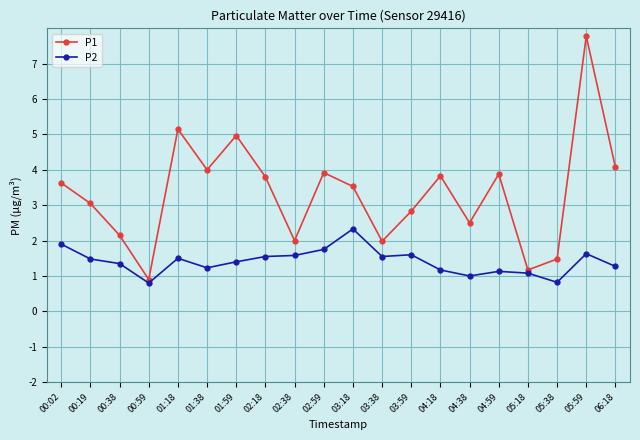

What is the maximum value shown in the chart?

7.8